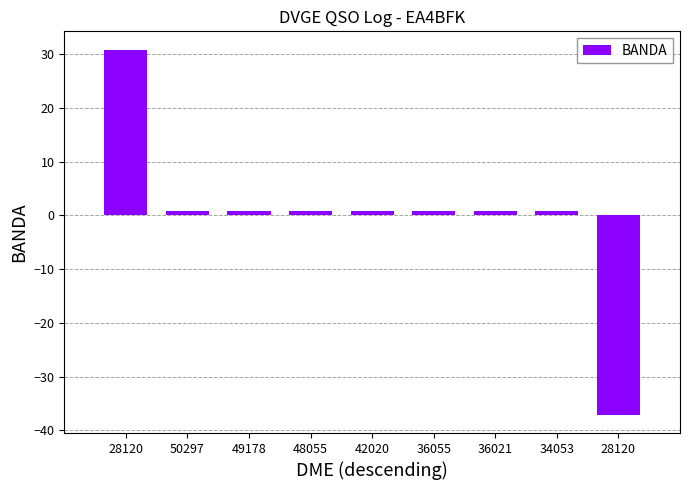

How many categories are shown in the chart?

9